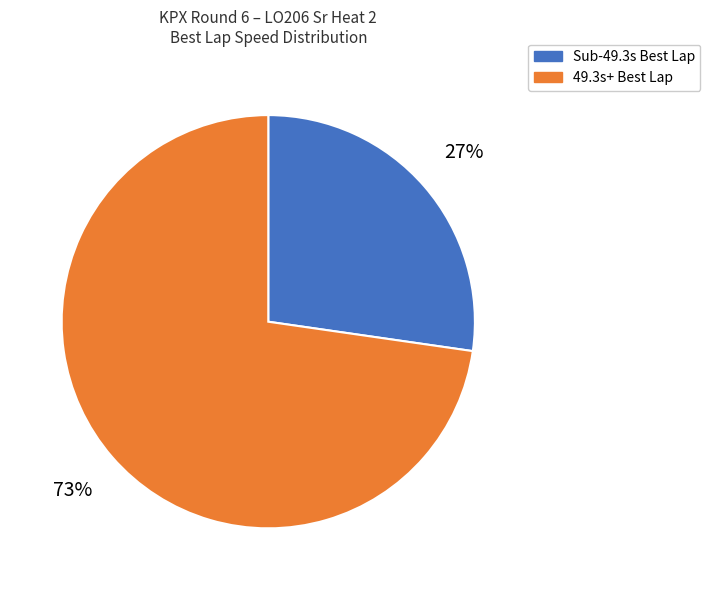

How many segments does this pie chart have?

2